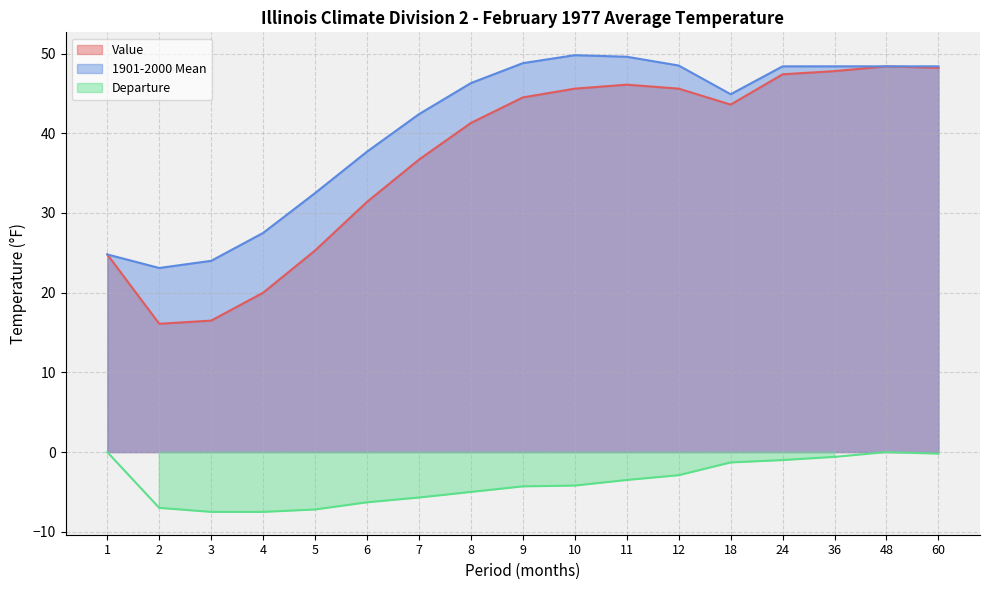

What is the average value of the Value series?

37.0